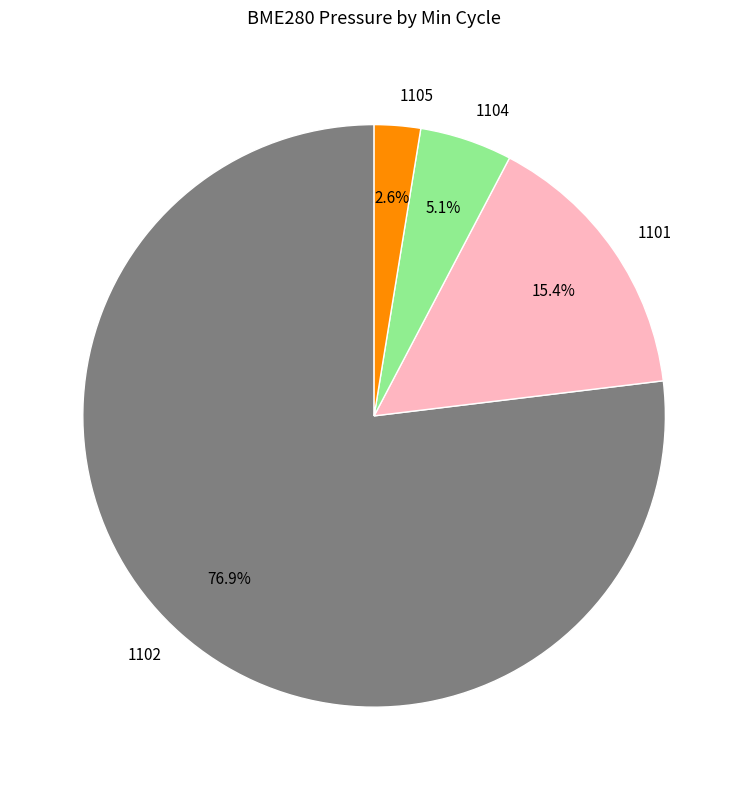

What is the largest slice in the pie chart?

1102